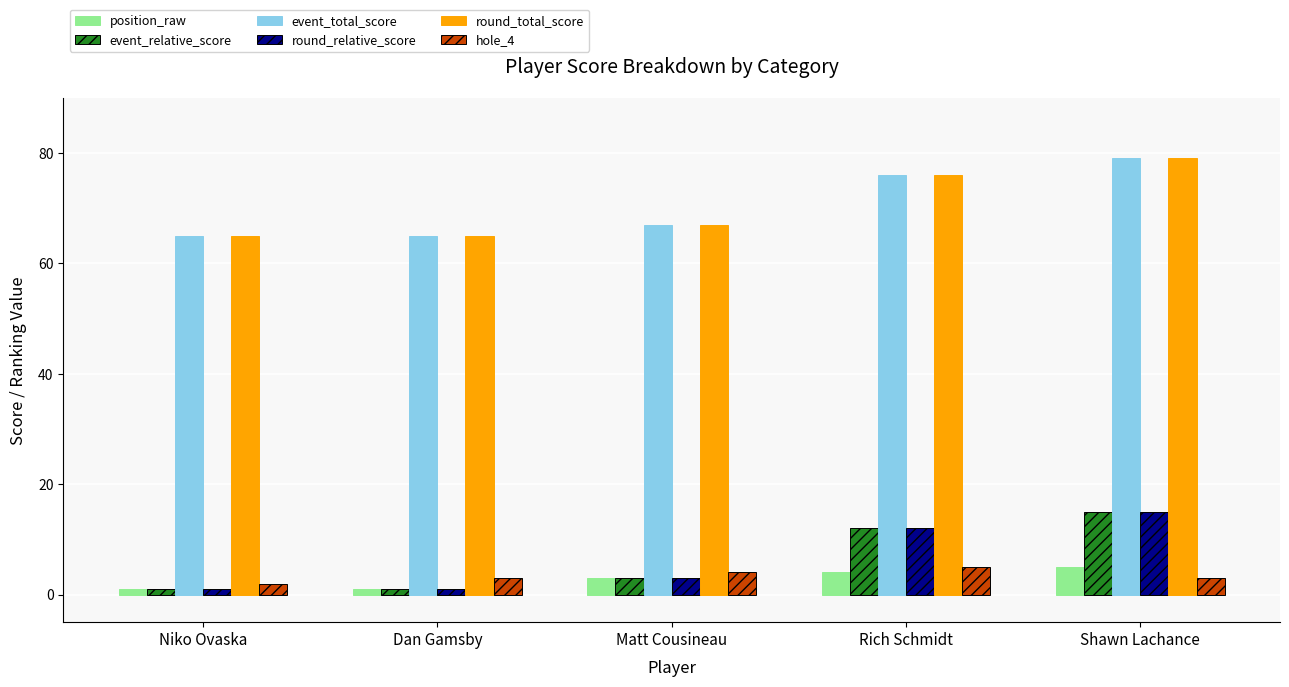

Reading left to right, what are all the values shown in this chart?

position_raw: 1	1	3	4	5
event_relative_score: 1	1	3	12	15
event_total_score: 65	65	67	76	79
round_relative_score: 1	1	3	12	15
round_total_score: 65	65	67	76	79
hole_4: 2	3	4	5	3